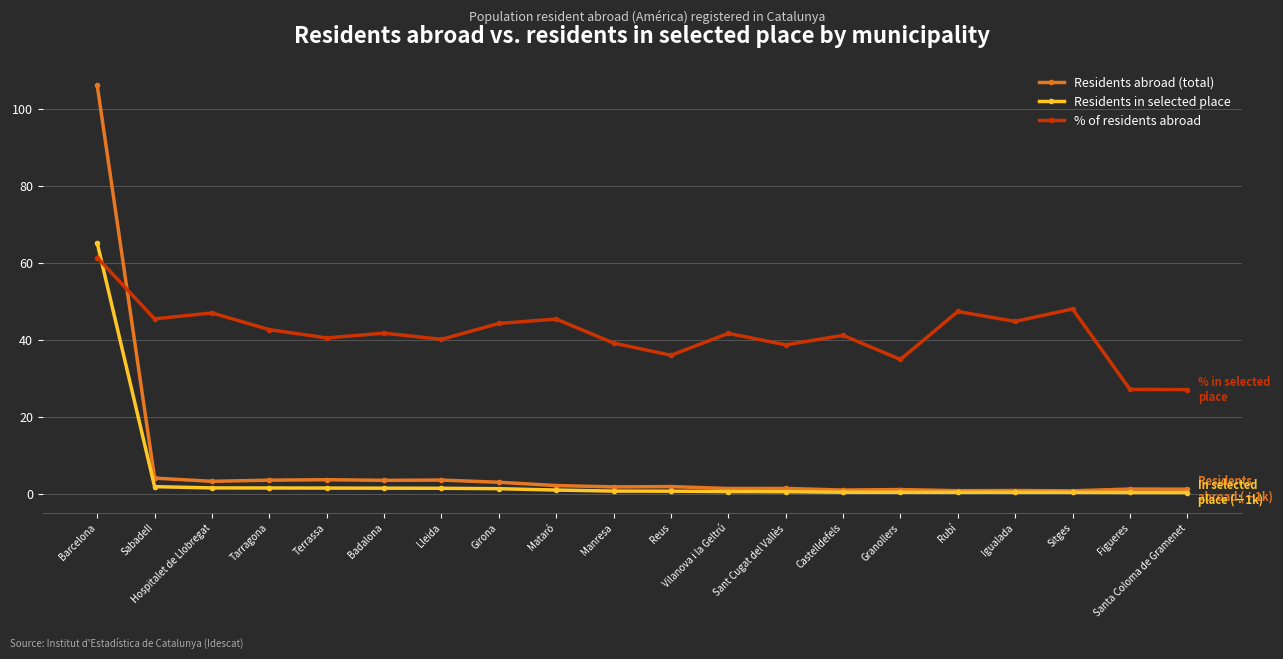

At which label does % of residents abroad first exceed 41?

Barcelona